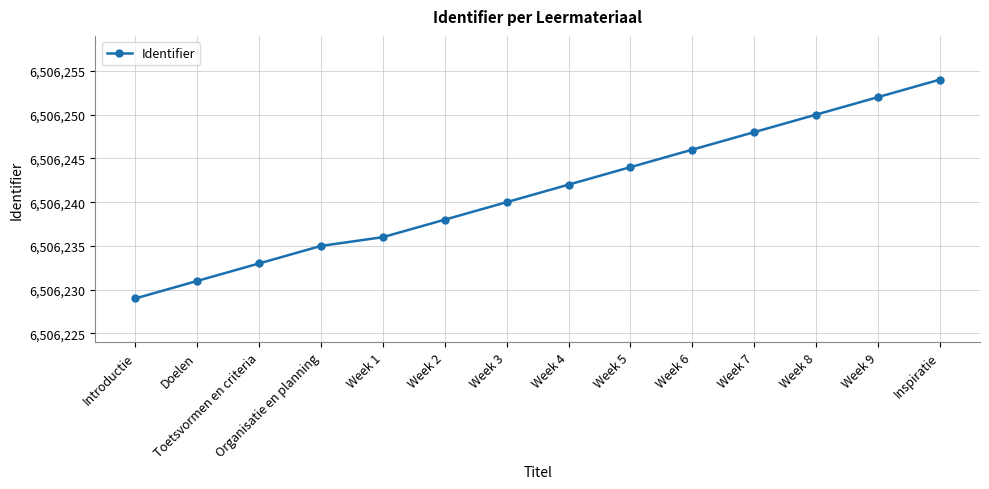

True or false: there are more than 2 points higher than both neighbors.

False